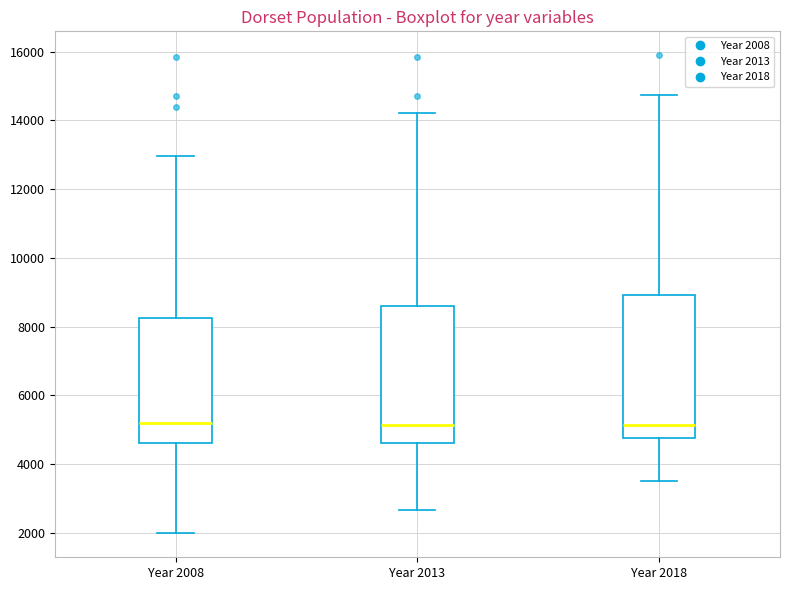

Reading left to right, transcribe this box plot: for each box, give where its median line is, the range the box spans, and where its two whiskers end, as read against the y-axis. The values are not printed on the chart, so give them approximately, as read against the axis.

Year 2008: median 5200, box 4600 to 8200, whiskers 2000 to 13000
Year 2013: median 5200, box 4600 to 8600, whiskers 2600 to 14200
Year 2018: median 5200, box 4800 to 9000, whiskers 3600 to 14800